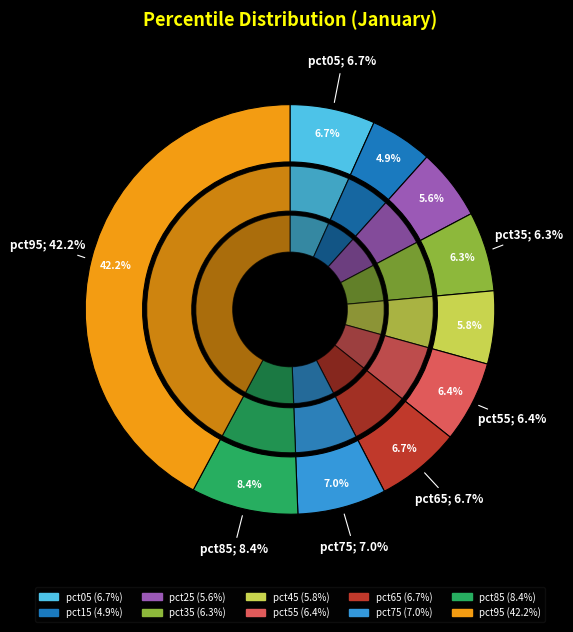

Which slice is the largest?

pct95